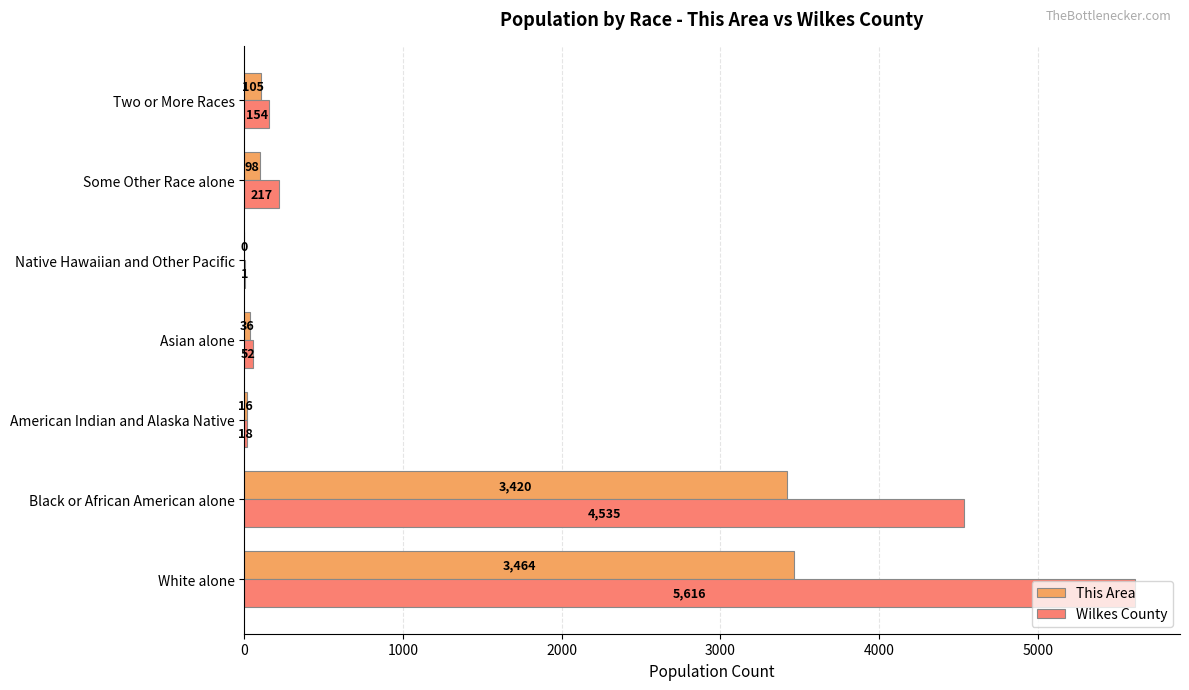

Which series has the widest spread of values?

Wilkes County